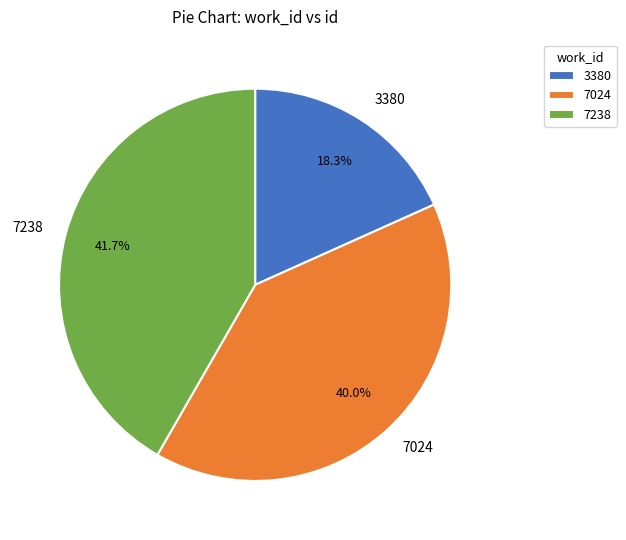

How many segments does this pie chart have?

3